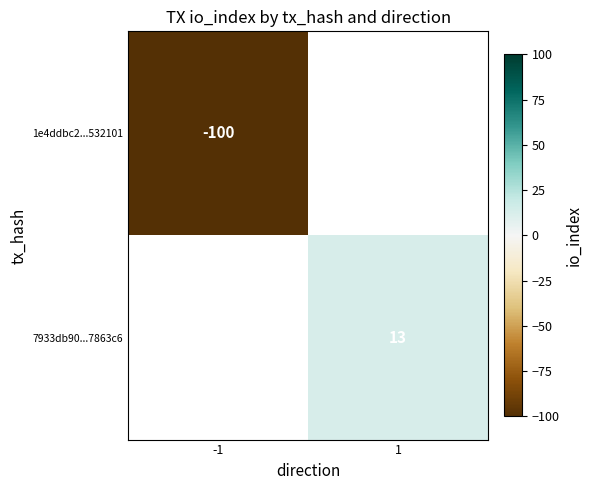

Is it true that 1e4ddbc2...532101 equals -100 at -1?

True